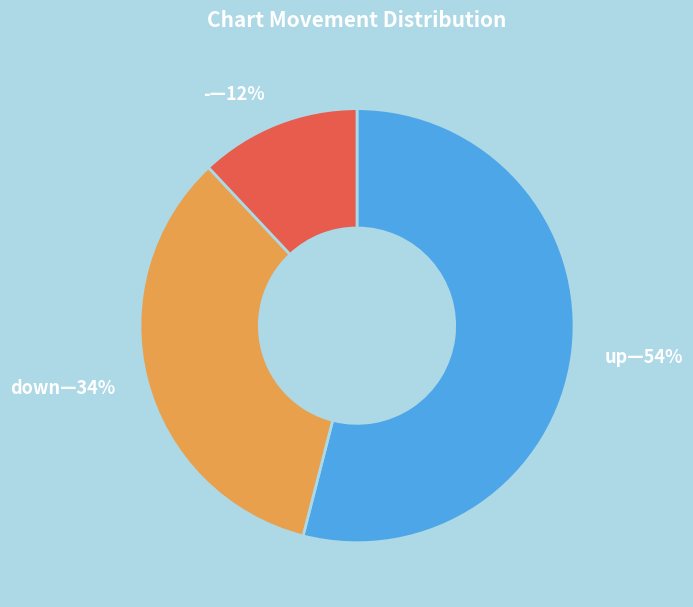

How many slices are in this pie chart?

3